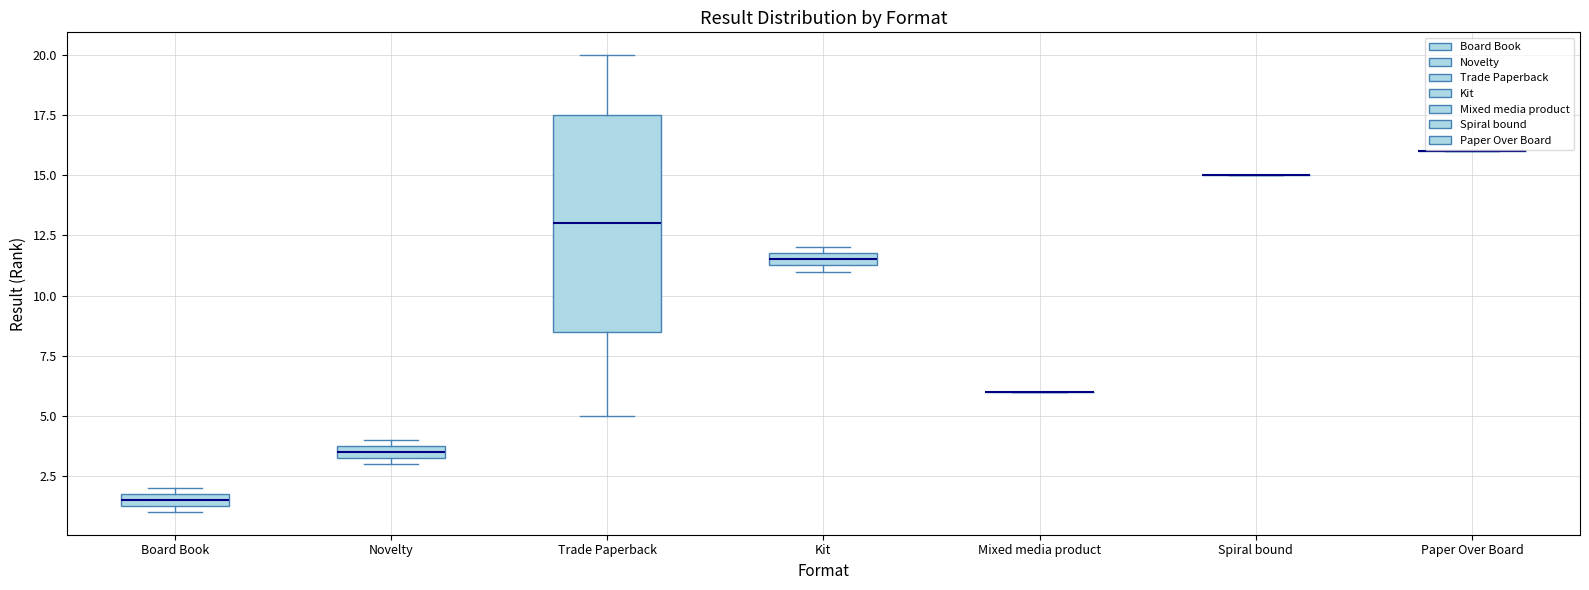

Comparing the boxes themselves (not the whiskers), which one is the tallest?

Trade Paperback